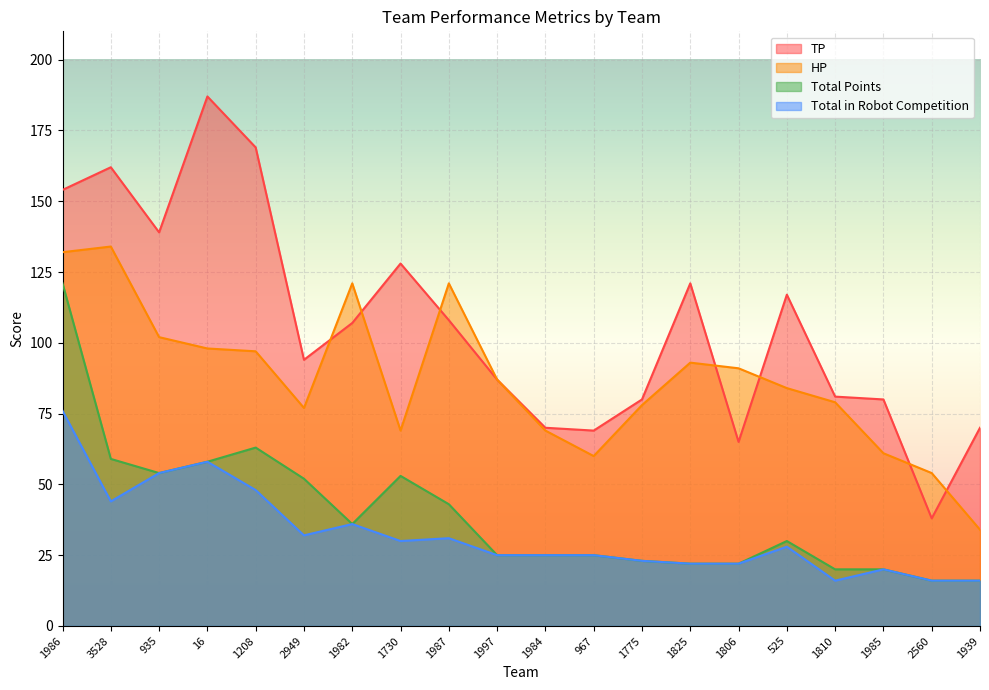

True or false: TP and Total in Robot Competition cross at least once.

False